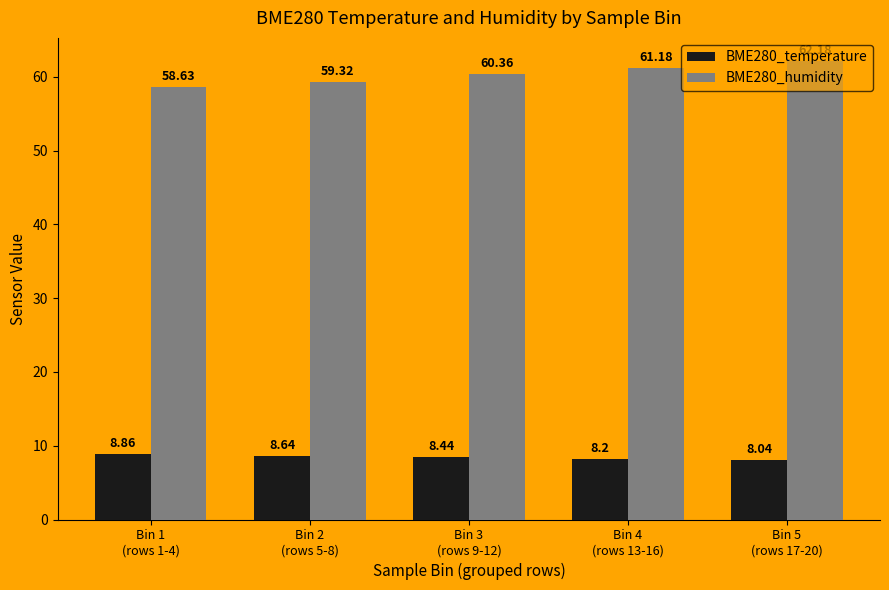

Reading right to left, extract all data points from this chart.

BME280_temperature: 8.0	8.2	8.4	8.6	8.9
BME280_humidity: 62.2	61.2	60.4	59.3	58.6